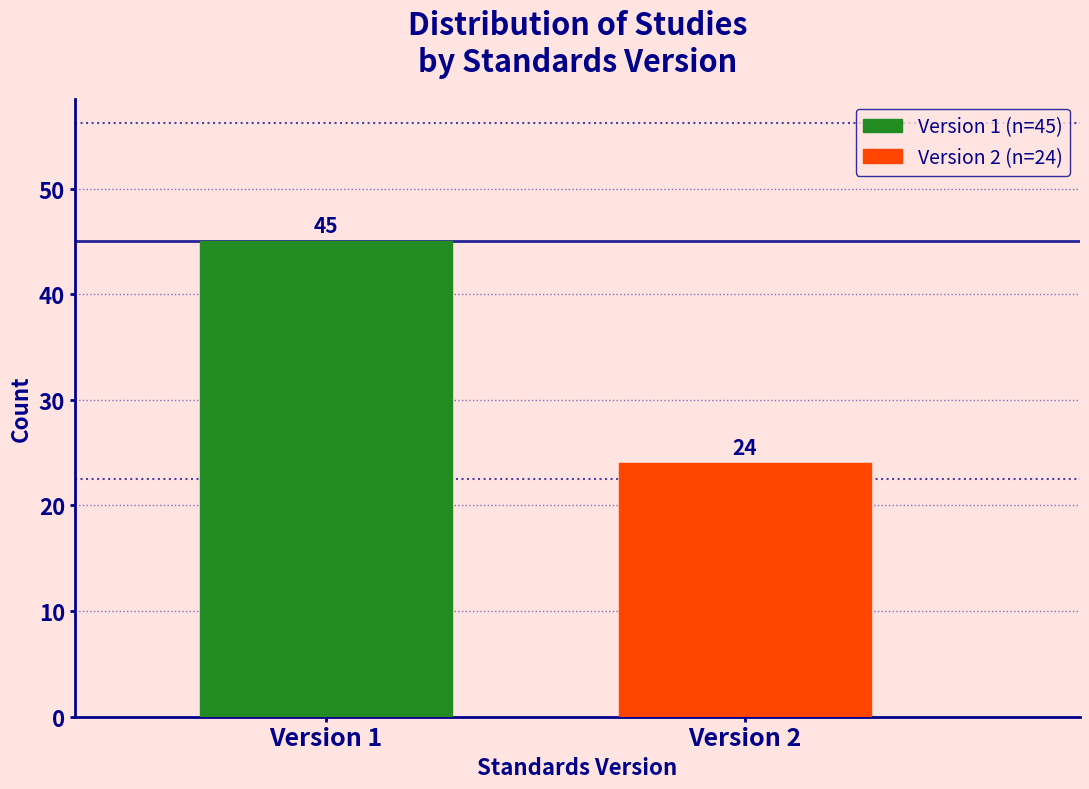

Reading right to left, transcribe all the data shown in this chart.

Version 2=24	Version 1=45